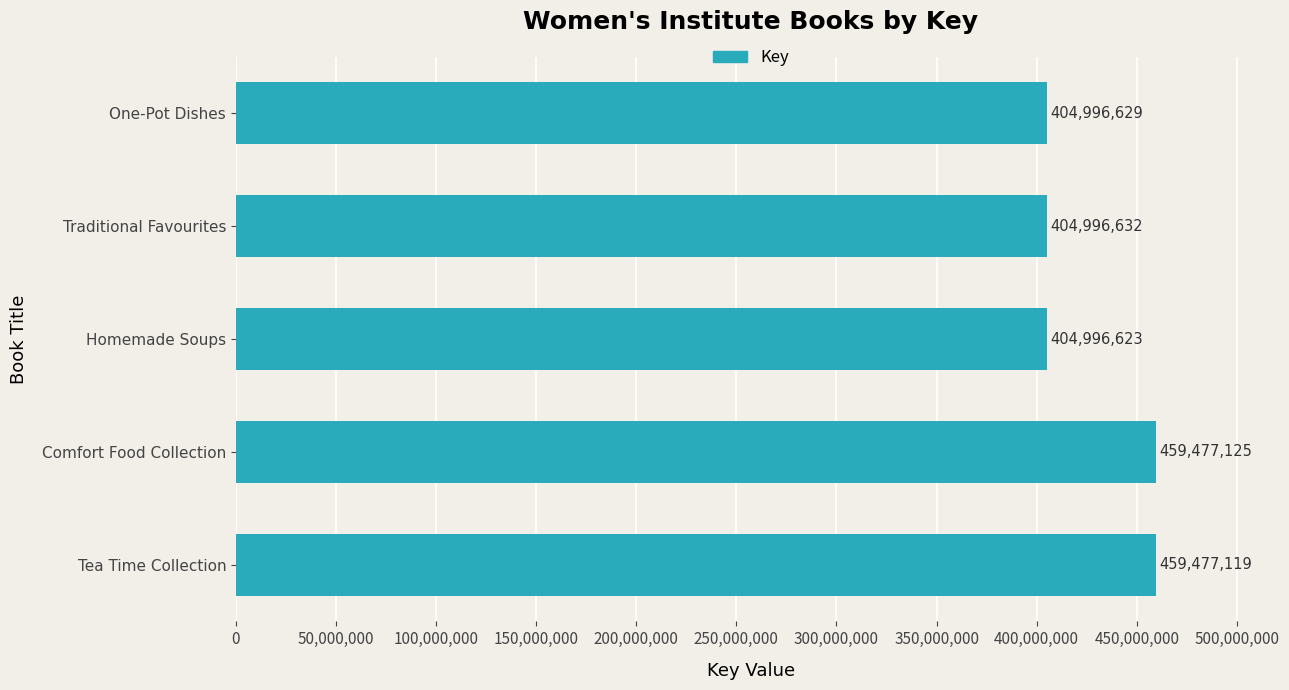

Reading bottom to top, transcribe all the data shown in this chart.

459477119	459477125	404996623	404996632	404996629